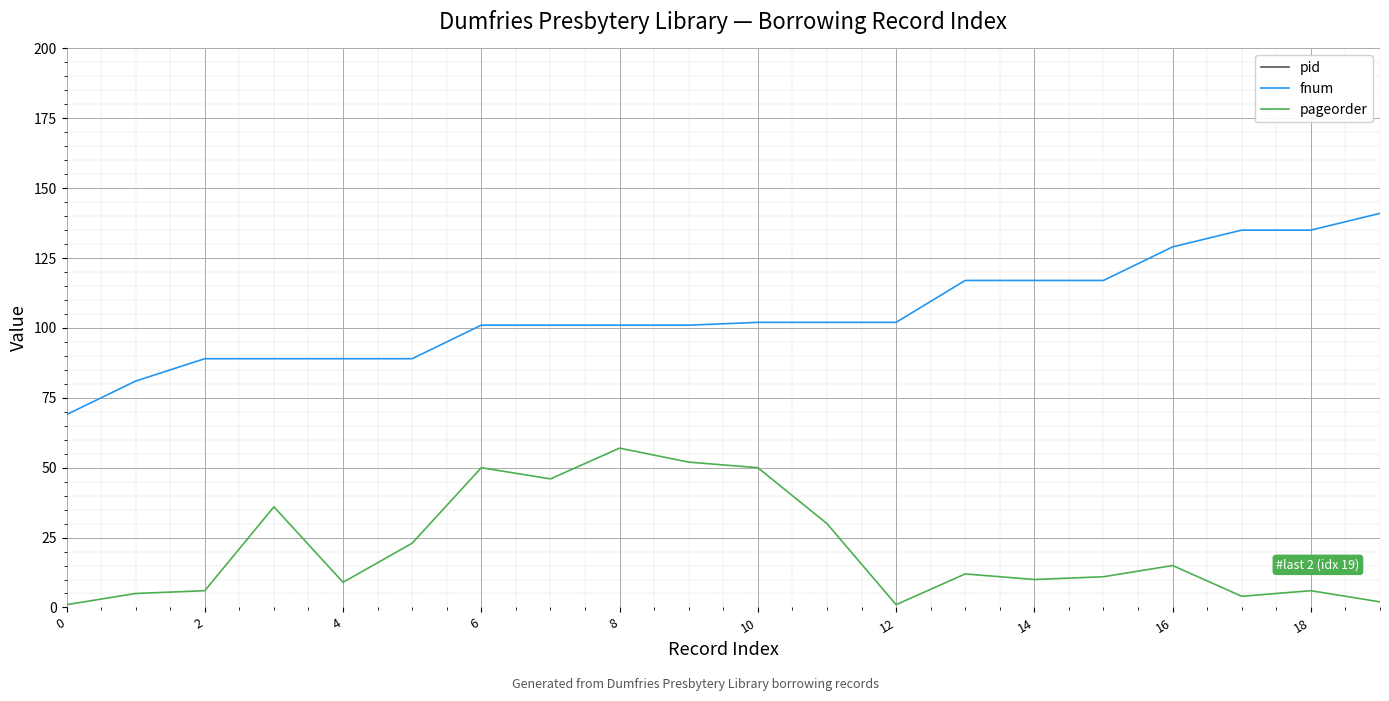

What is the difference between the maximum and second lowest values in the pageorder series?

56